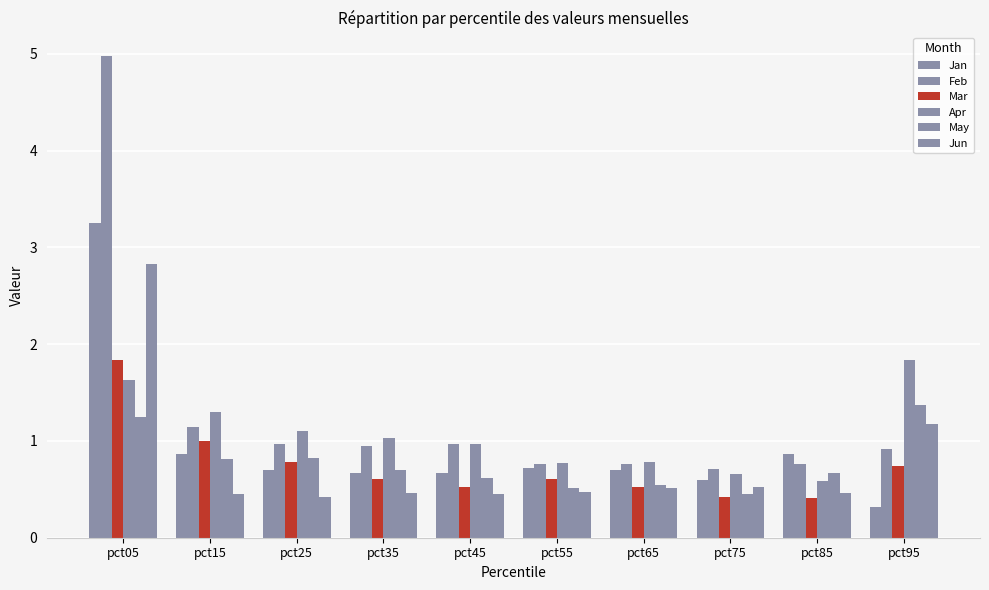

Are the bars grouped side by side (vs. stacked)?

Yes